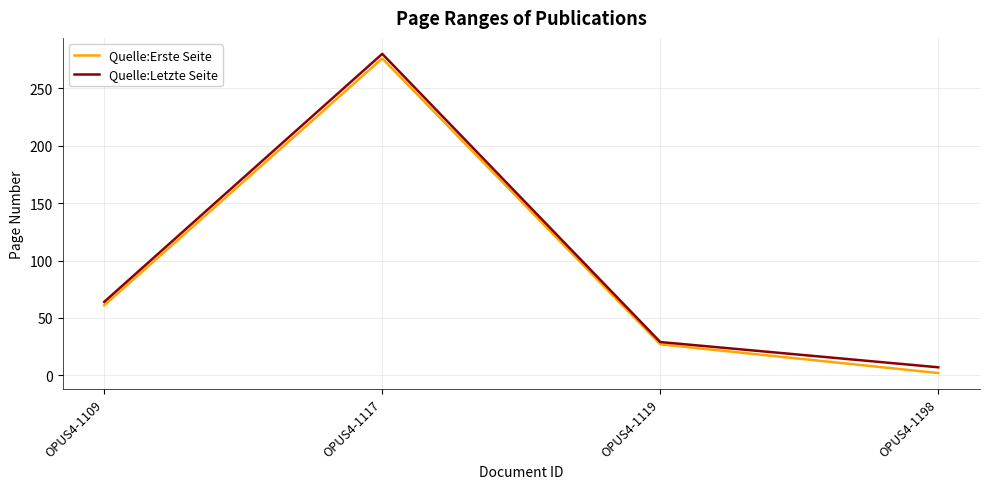

List the labels in order of Quelle:Letzte Seite value, smallest first.

OPUS4-1198, OPUS4-1119, OPUS4-1109, OPUS4-1117